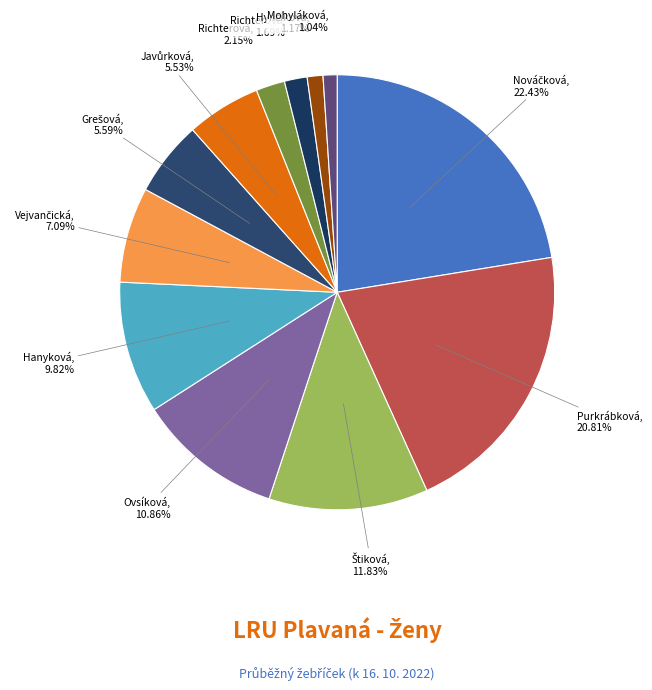

How many segments does this pie chart have?

12